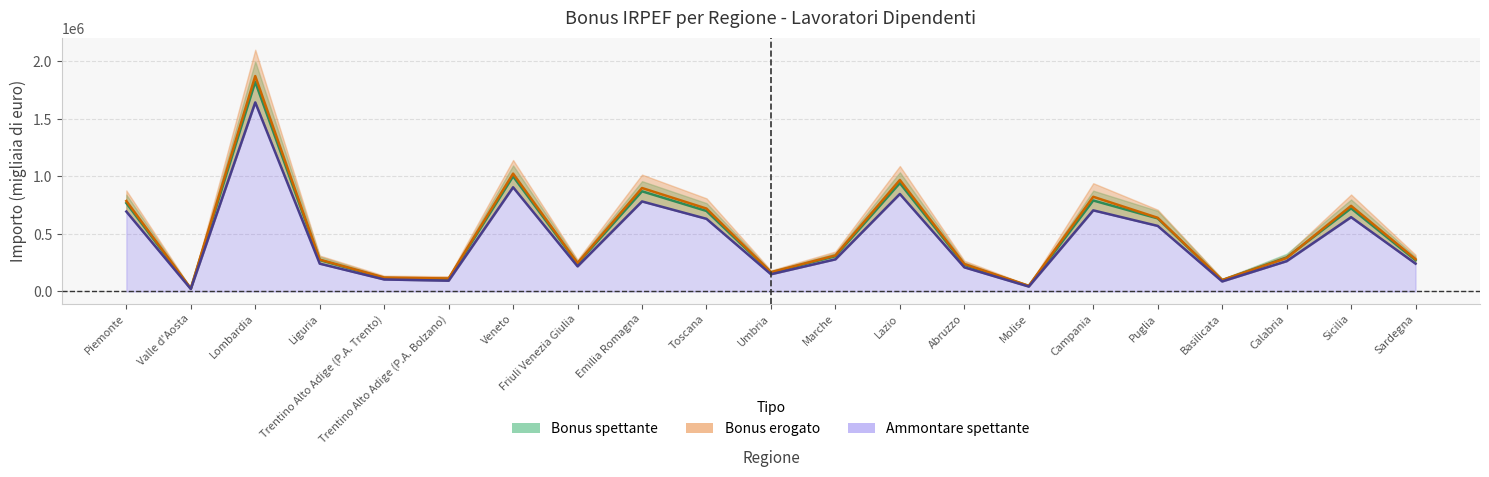

Reading left to right, what are all the values shown in this chart?

Bonus spettante - media: 767591.5	24170.0	1820229.5	272511.0	116051.0	107840.5	999853.5	241814.0	869770.0	699004.0	163795.0	305815.0	940954.5	231671.5	46878.5	789857.0	634535.5	97088.0	294997.5	722022.5	271257.5
Bonus erogato - media: 785672.0	25194.0	1870933.5	276534.5	120440.0	112496.0	1023393.5	246335.5	898321.0	719786.5	166369.5	312901.0	968077.5	238123.5	48516.0	822221.0	639594.0	98740.5	289979.0	743544.0	280056.5
Ammontare spettante: 693981.0	21308.0	1641991.0	241365.0	103983.0	93249.0	904808.0	217824.0	781778.0	630816.0	149316.0	278861.0	846723.0	209401.0	42254.0	704411.0	569252.0	86853.0	262826.0	645102.0	241443.0